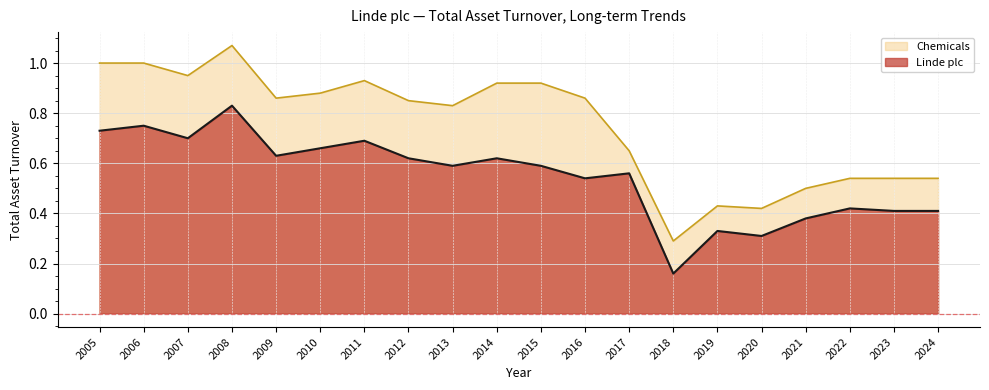

Which series has the largest range (max minus min)?

Chemicals